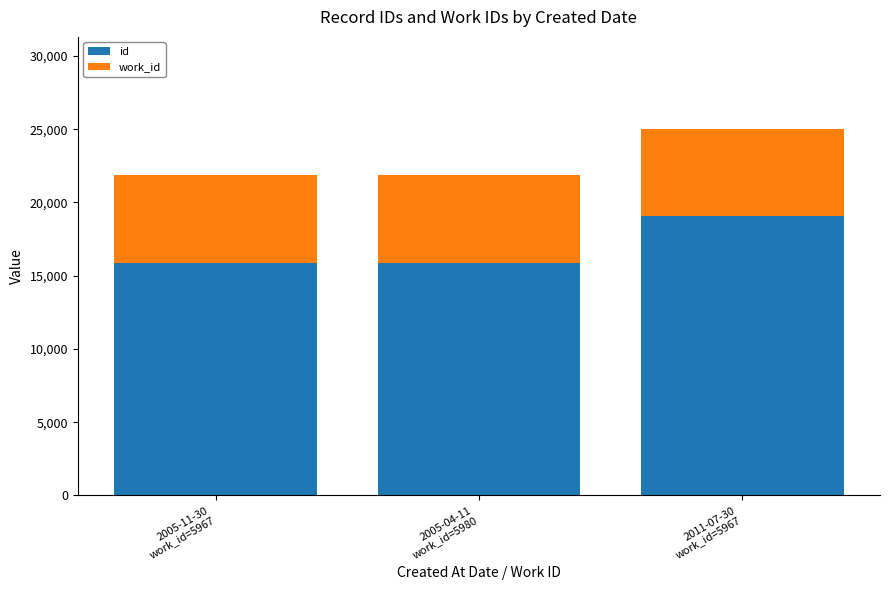

What are all the series names shown in the legend?

id, work_id